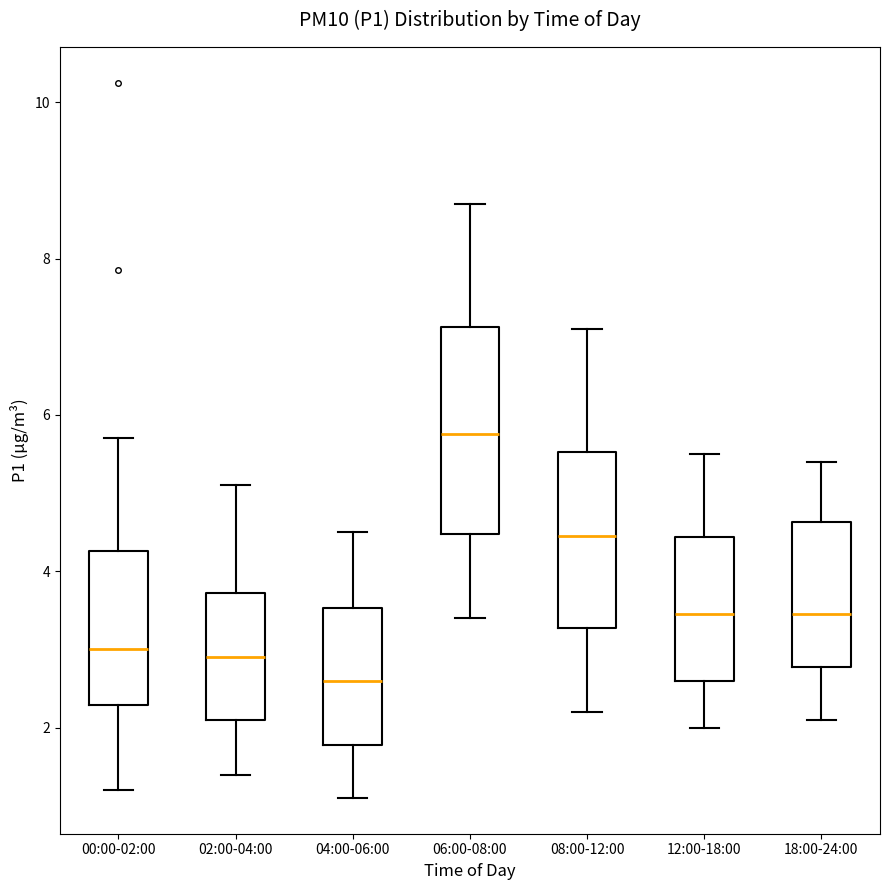

Which box has the lowest median line?

04:00-06:00